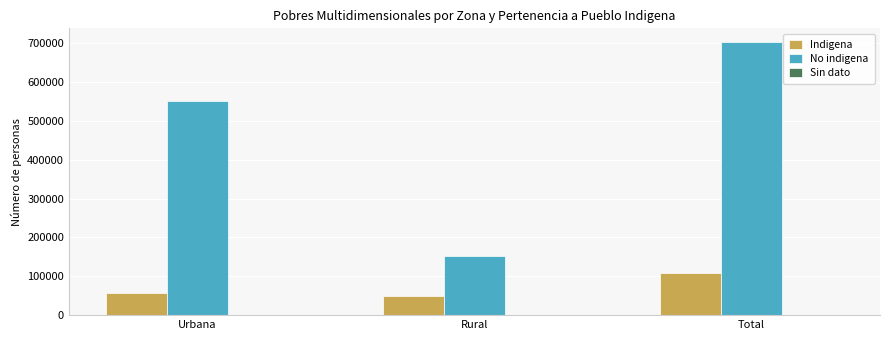

At which label is Indigena closest to 79157?

Urbana